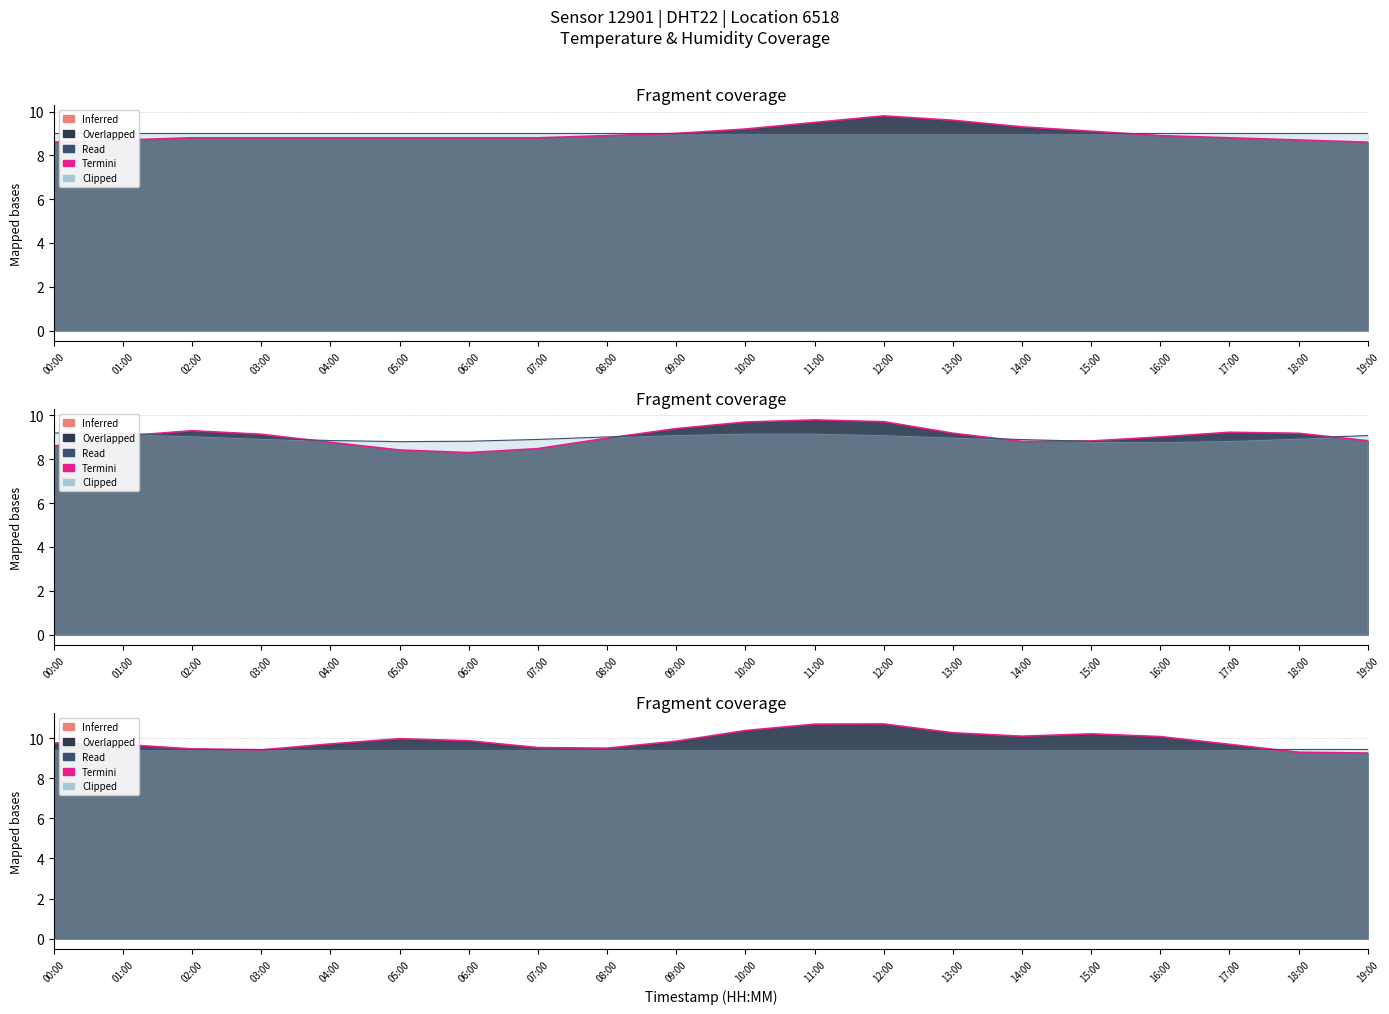

How many times do Termini and Read cross each other?

3